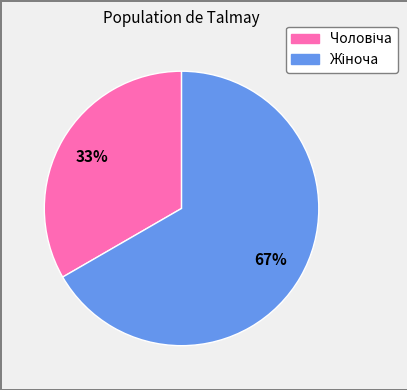

To the nearest percent, what is the average slice percentage?

50%